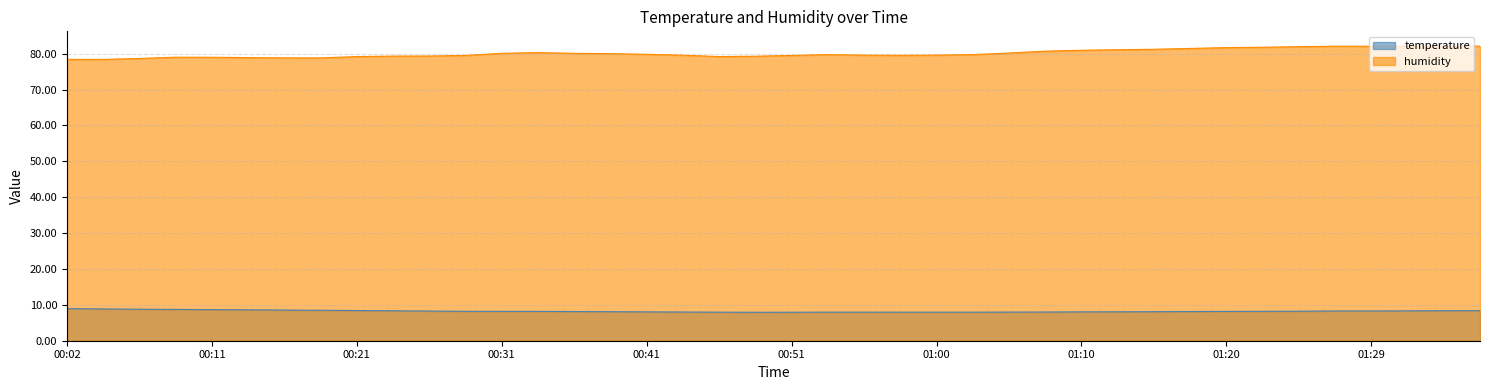

At which category is the sum across all series the highest?

01:34